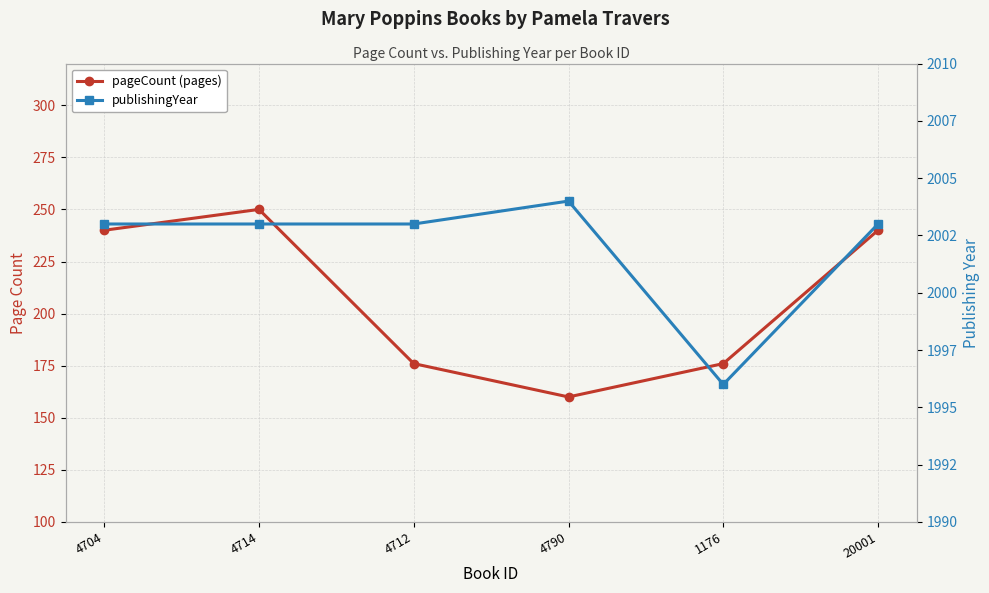

At which category does the chart reach its minimum across all series?

4790